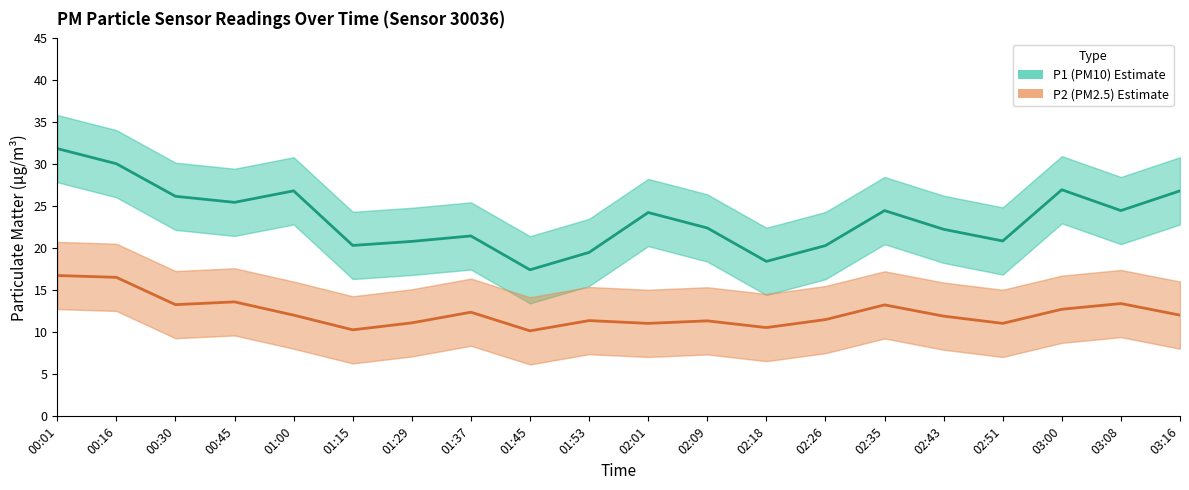

List the series in order of their peak value, highest first.

P1 (PM10), P2 (PM2.5)